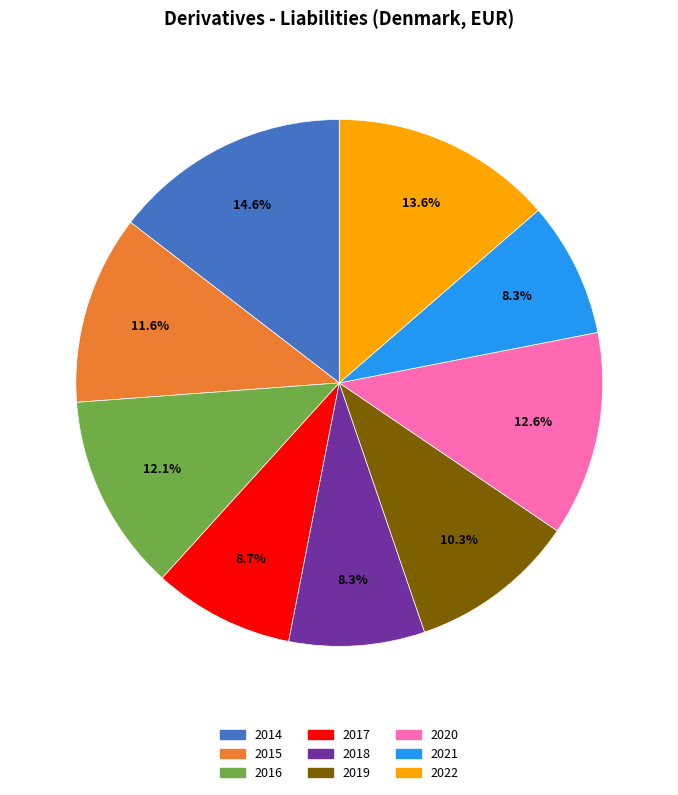

To the nearest percent, what is the difference between the largest and smallest slice percentages?

6%